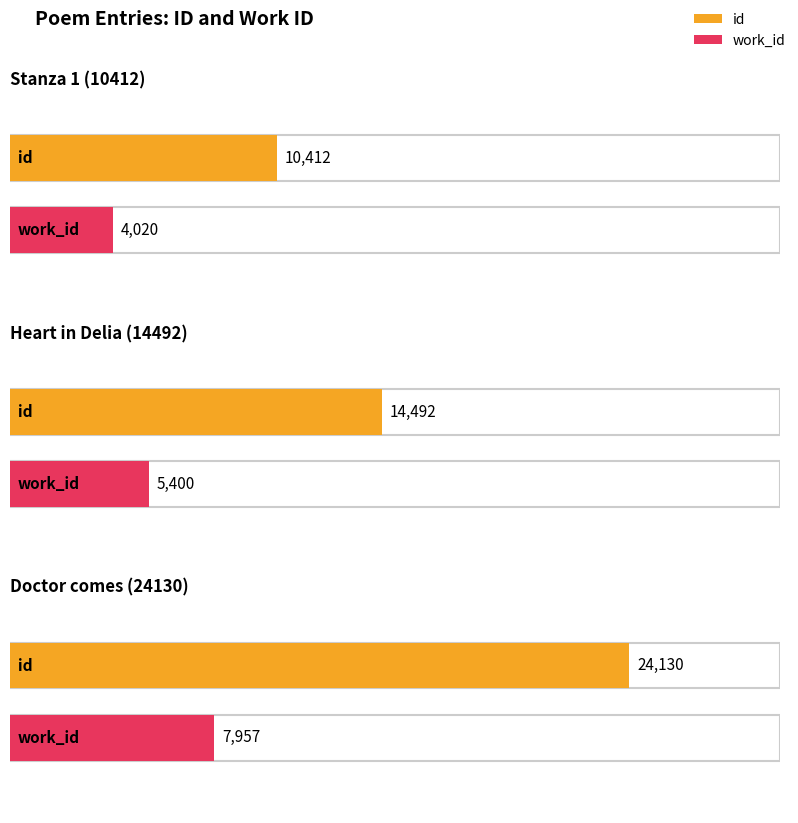

Reading left to right, what are all the values shown in this chart?

id: 10412	14492	24130
work_id: 4020	5400	7957